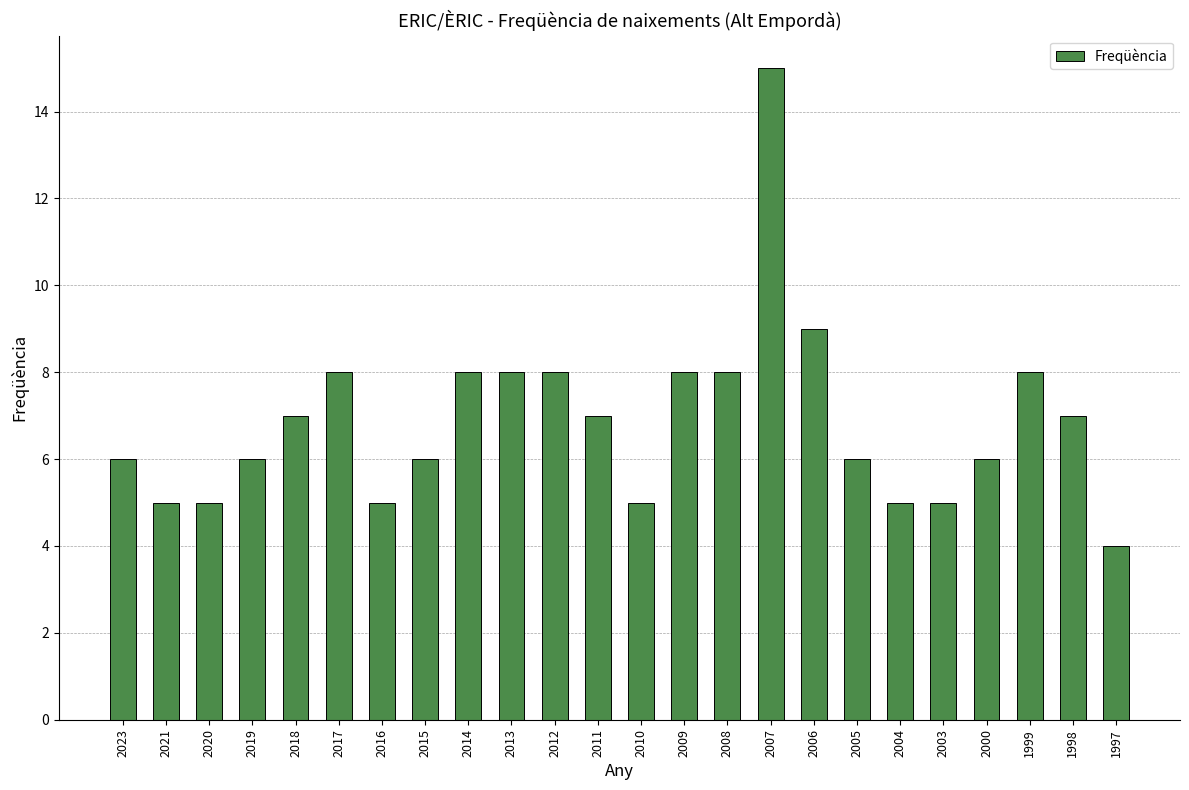

Reading right to left, extract all data points from this chart.

1997=4	1998=7	1999=8	2000=6	2003=5	2004=5	2005=6	2006=9	2007=15	2008=8	2009=8	2010=5	2011=7	2012=8	2013=8	2014=8	2015=6	2016=5	2017=8	2018=7	2019=6	2020=5	2021=5	2023=6